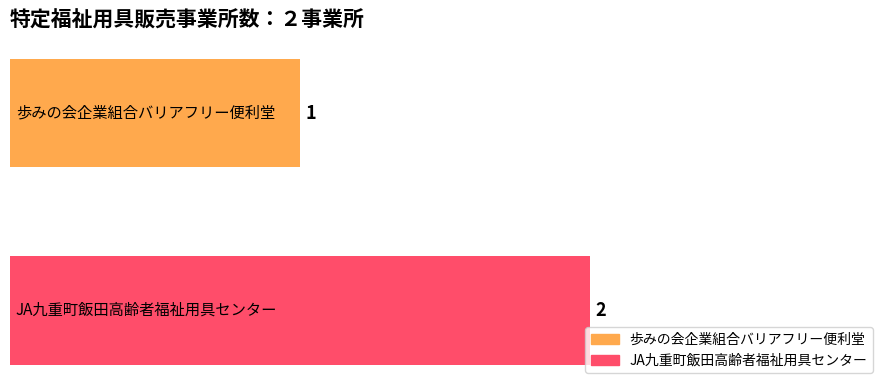

Reading top to bottom, transcribe all the data shown in this chart.

1	2